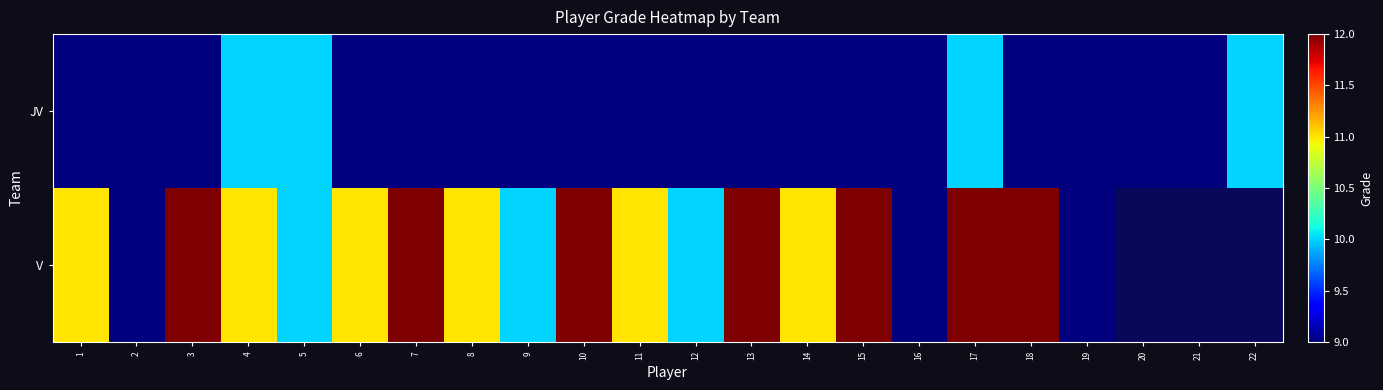

How many JV values are between 9 and 10?

22